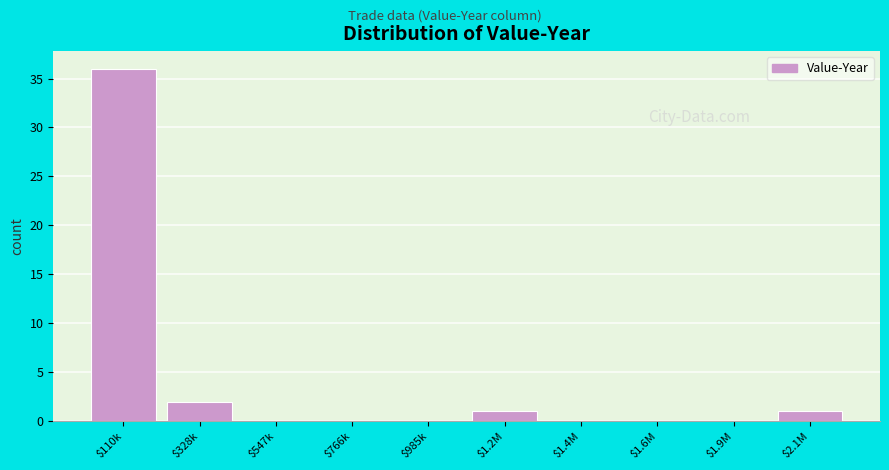

Where is the data nearest to the value 18?

$328k